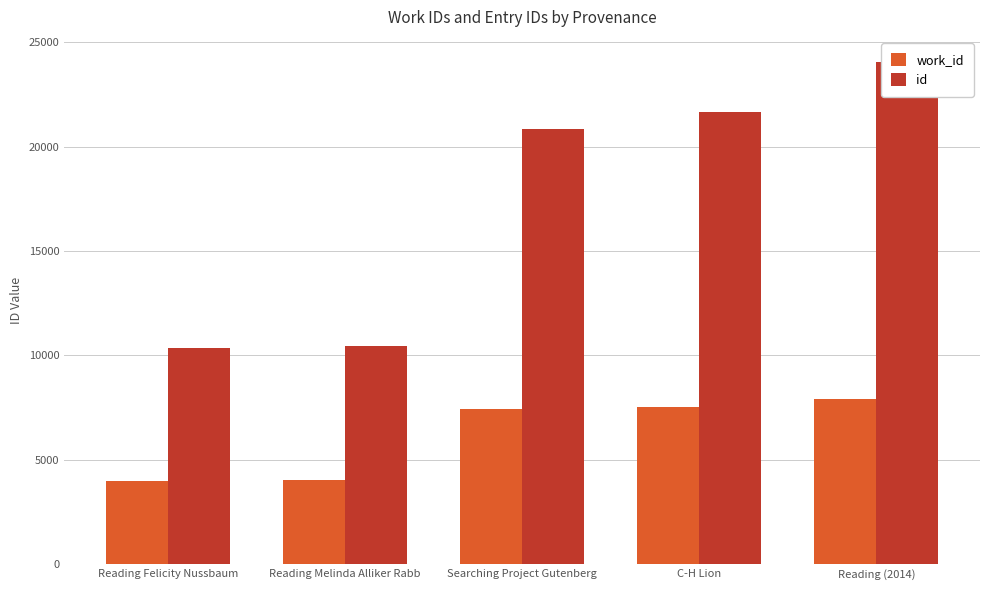

Are the bars grouped side by side (vs. stacked)?

Yes